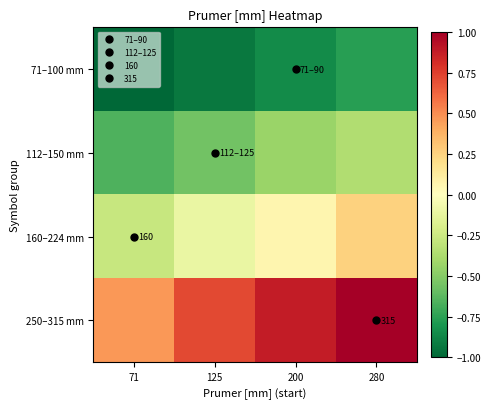

The 112–150 mm series shows -0.6 at 280. True or false?

False